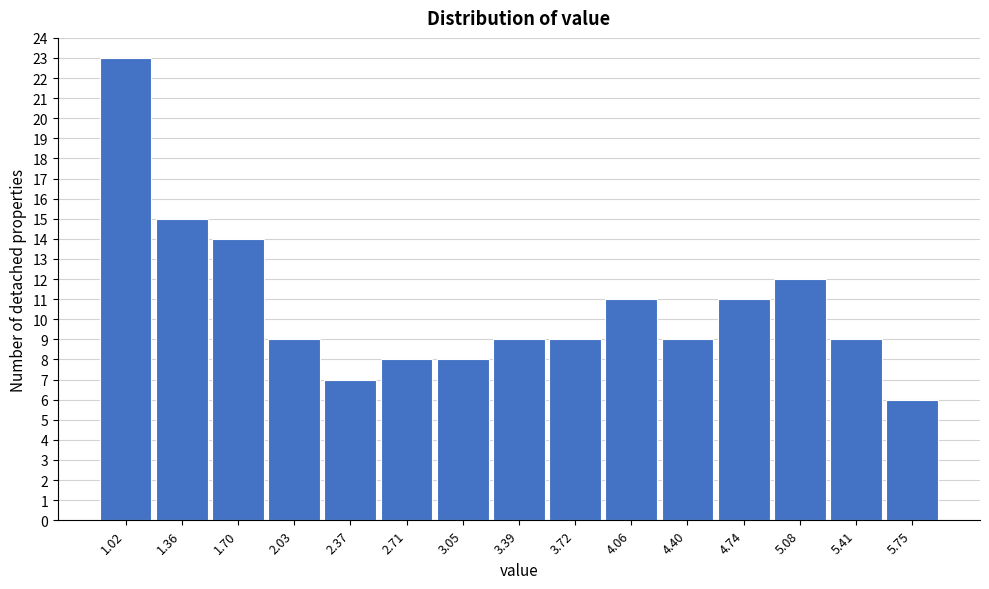

Reading right to left, what are all the values shown in this chart?

5.75=6	5.41=9	5.08=12	4.74=11	4.40=9	4.06=11	3.72=9	3.39=9	3.05=8	2.71=8	2.37=7	2.03=9	1.70=14	1.36=15	1.02=23